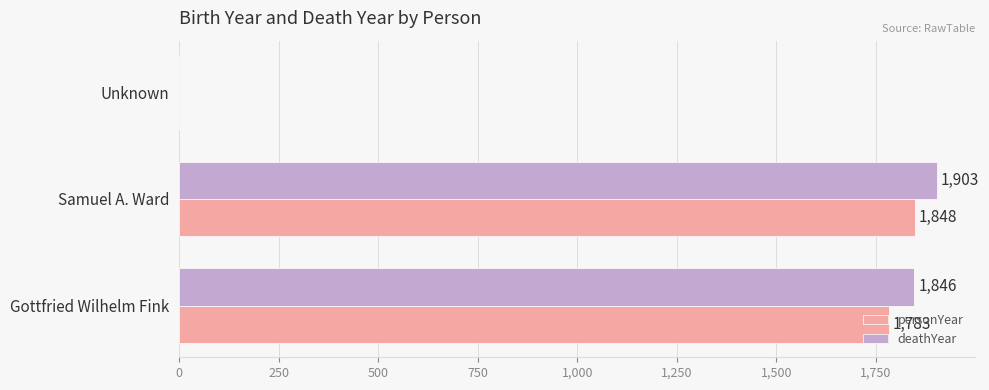

The deathYear series shows 1903 at Samuel A. Ward. True or false?

True